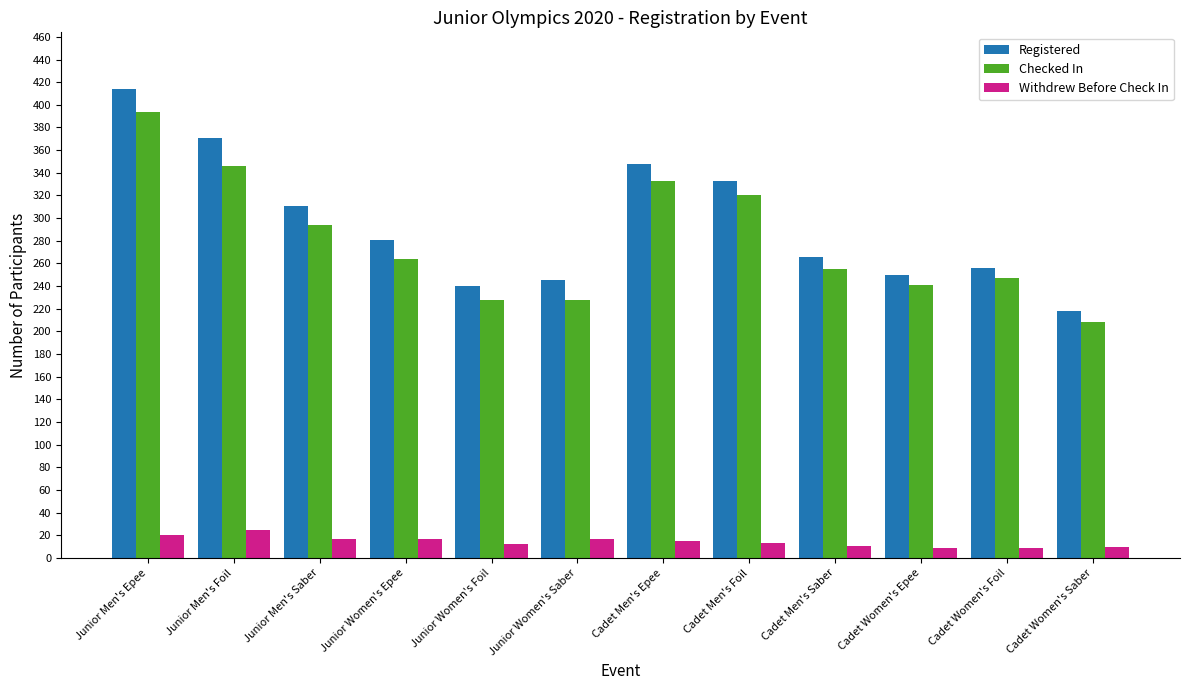

True or false: Checked In has a value of 333 at Cadet Men's Epee.

True